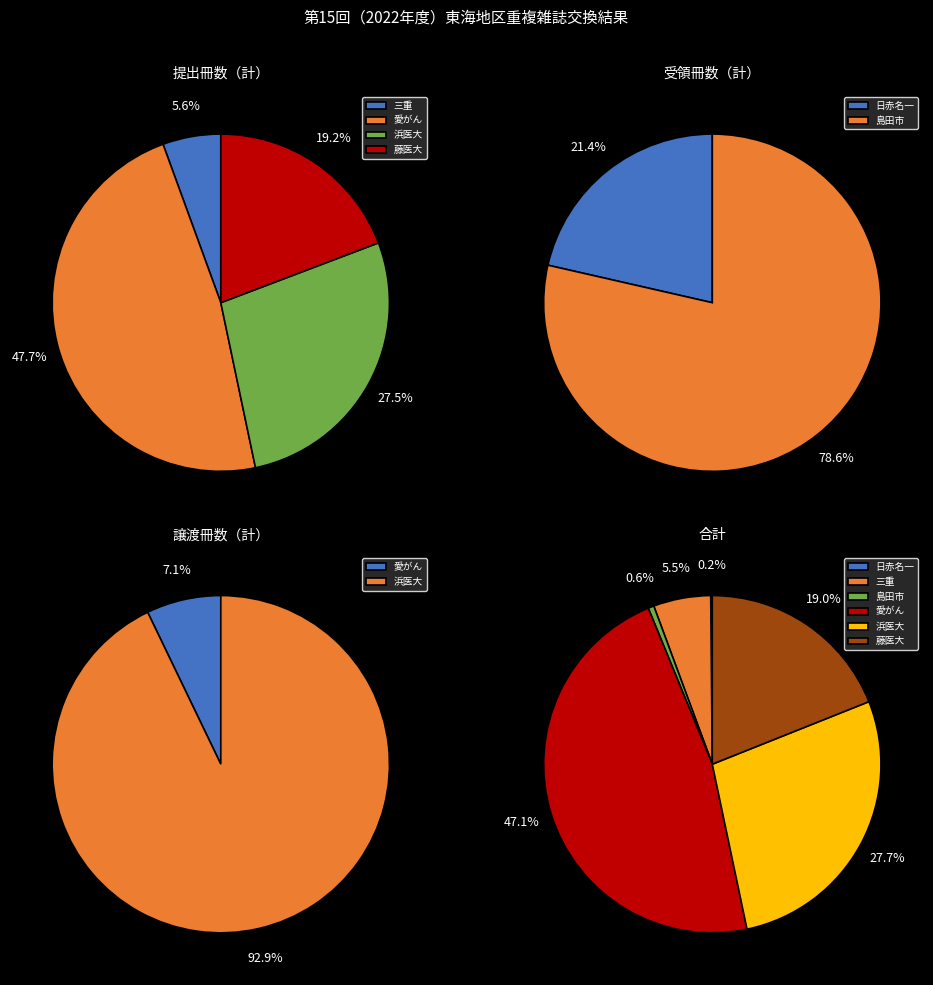

Which category has the smallest portion of the pie?

日赤名一